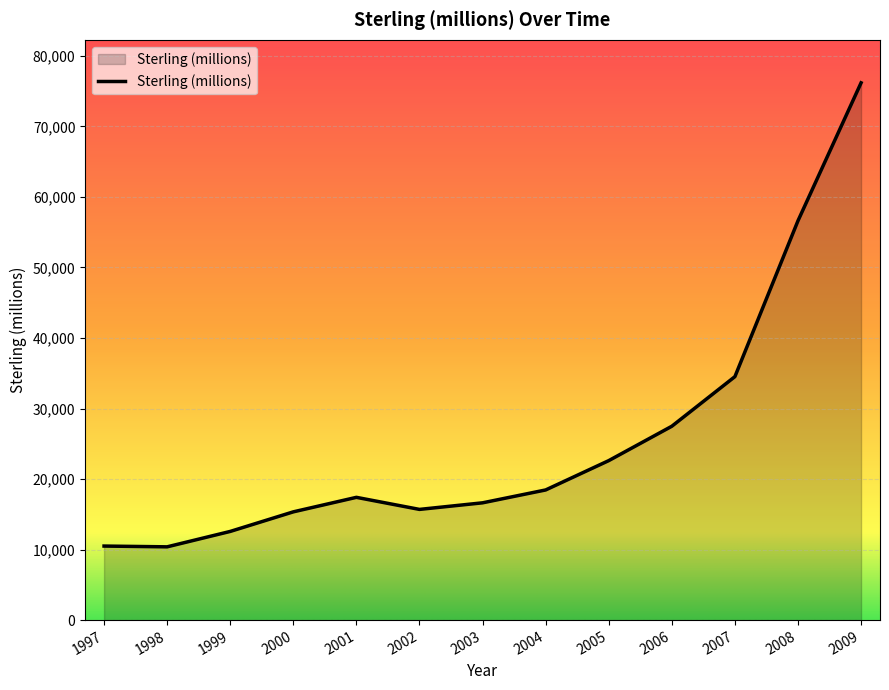

Between 2007 and 1999, which is larger?

2007